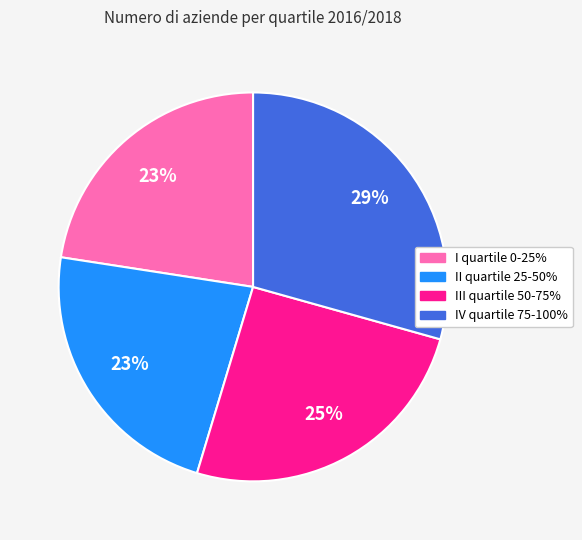

True or false: IV quartile 75-100% accounts for 29% of the total.

True